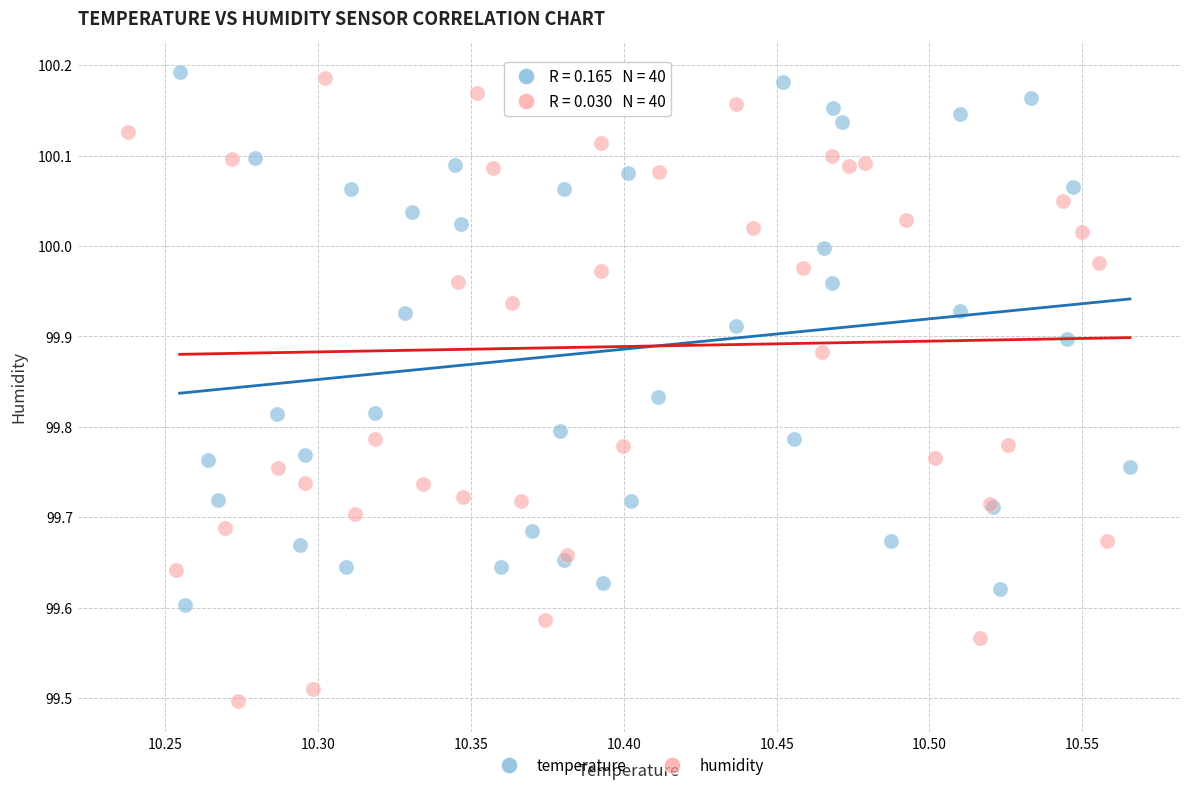

Which series contains the lowest Y value?

humidity